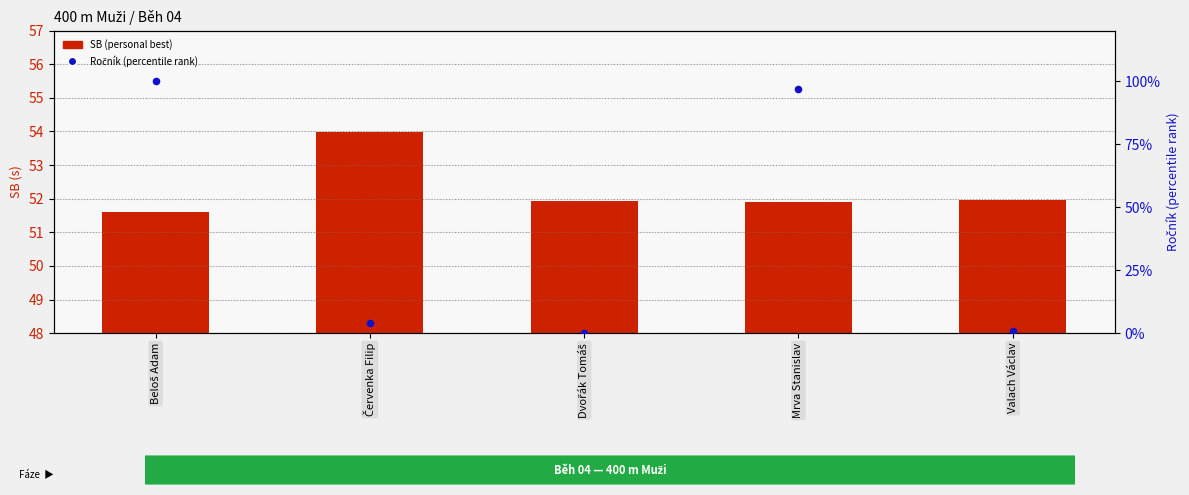

Is the value of Ročník (percentile rank) at Mrva Stanislav greater than the value of SB (personal best) at Červenka Filip?

Yes